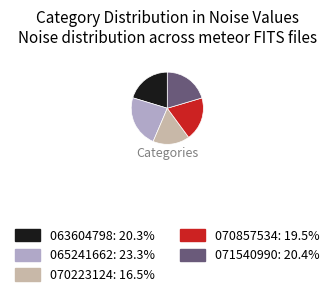

Does any single category account for the majority?

No